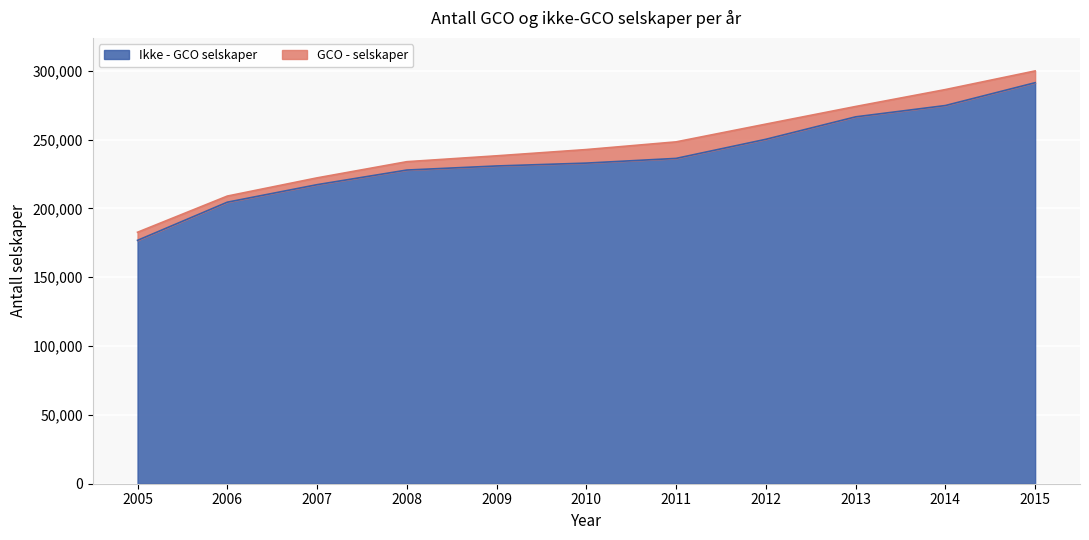

What is the change in value from 2011 to 2013?

+30185